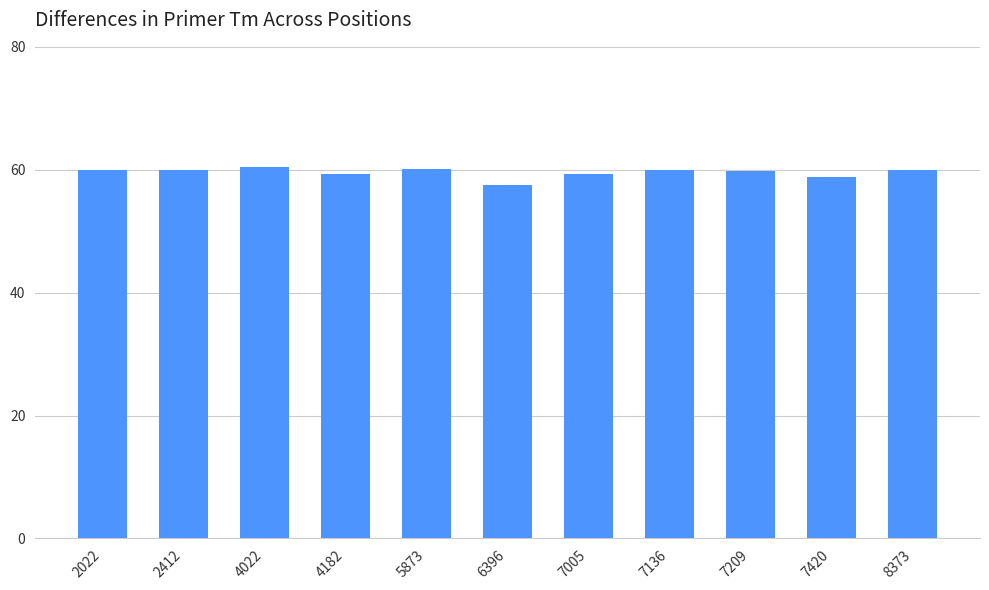

Does the chart contain any negative values?

No